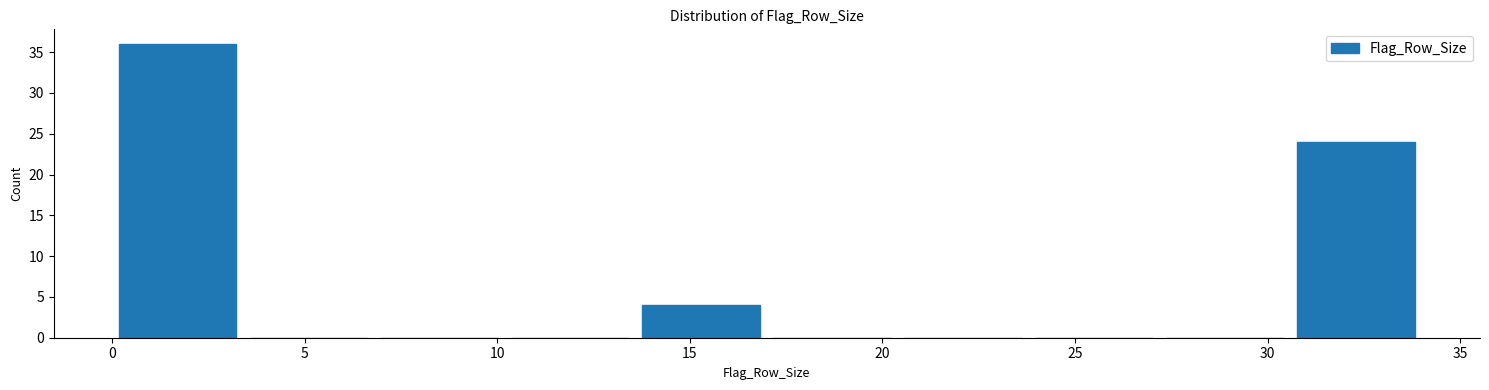

Reading left to right, list every bar in this chart as the range it spans on the x-axis followed by its height. Neither the bar edges nor the heights are printed on the chart, so give them approximately, as read against the axes.

0.0 to 3.4: 36
3.4 to 6.8: 0
6.8 to 10.2: 0
10.2 to 13.6: 0
13.6 to 17.0: 4
17.0 to 20.4: 0
20.4 to 23.8: 0
23.8 to 27.2: 0
27.2 to 30.6: 0
30.6 to 34.0: 24